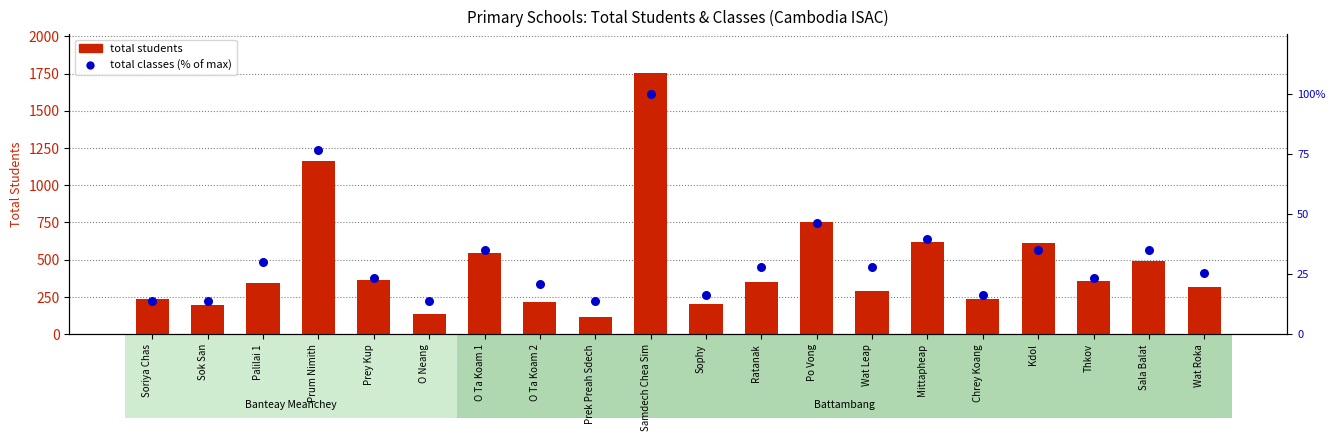

Which series contains the lowest Y value?

total classes (% of max)